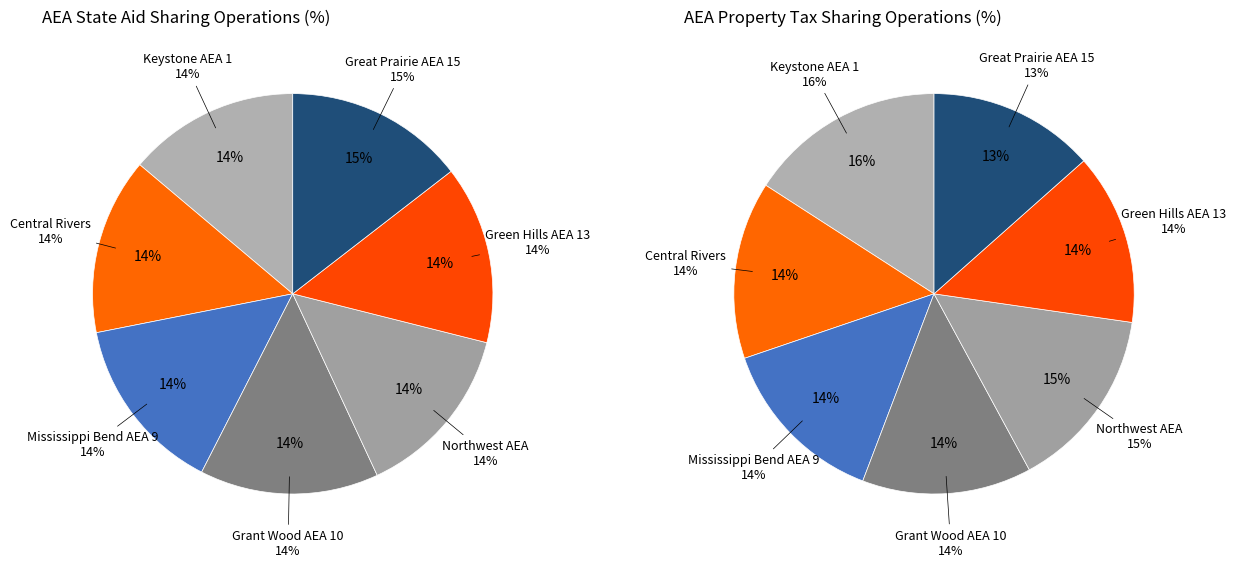

Does Central Rivers represent more than half of the total?

No